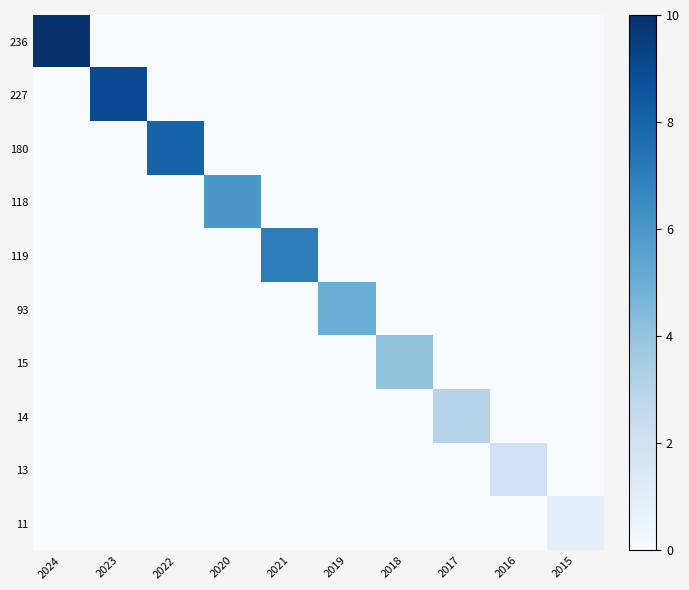

At which category does the chart reach its minimum across all series?

2023